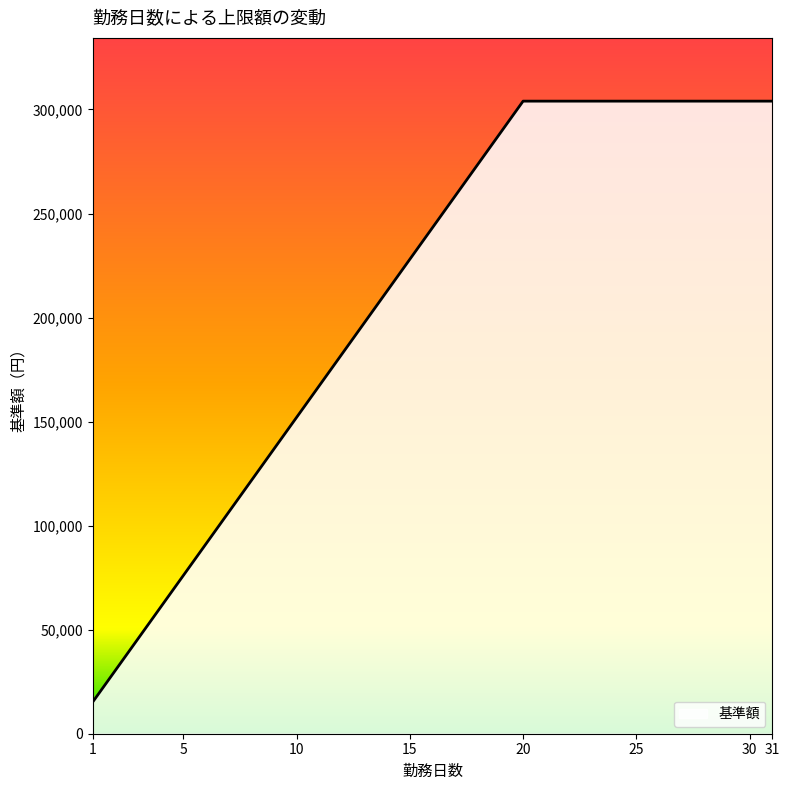

What is the greatest value displayed?

304000